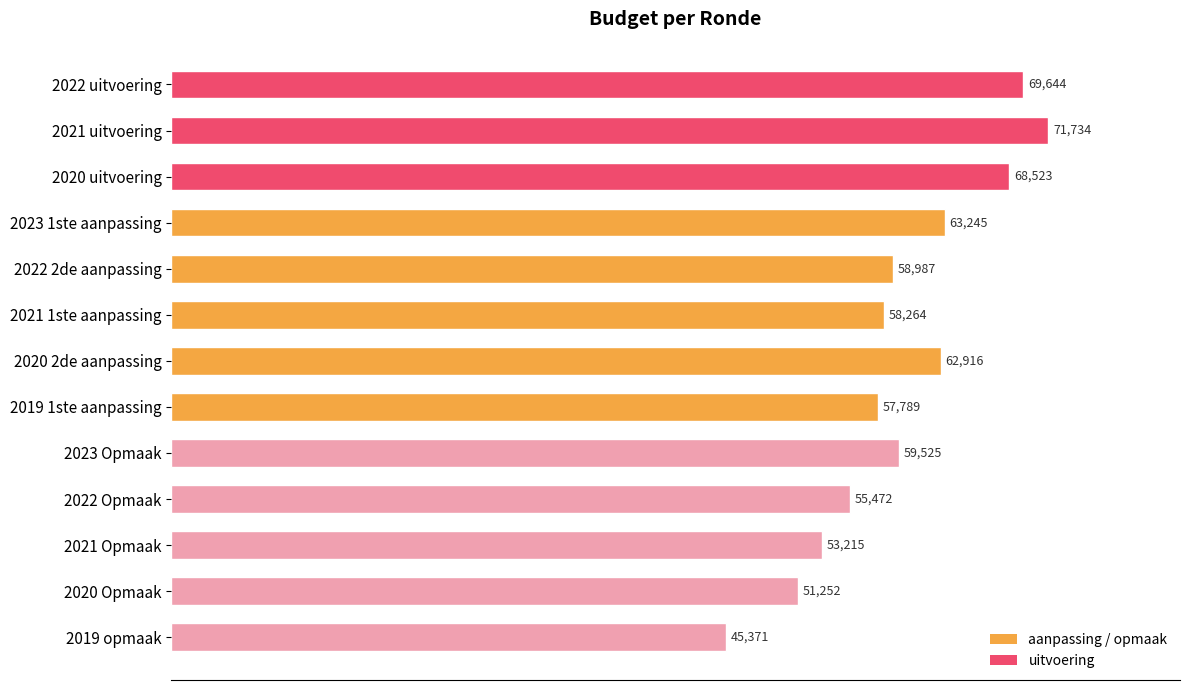

What is the sum of the values at 2023 1ste aanpassing and 2020 2de aanpassing?

126161